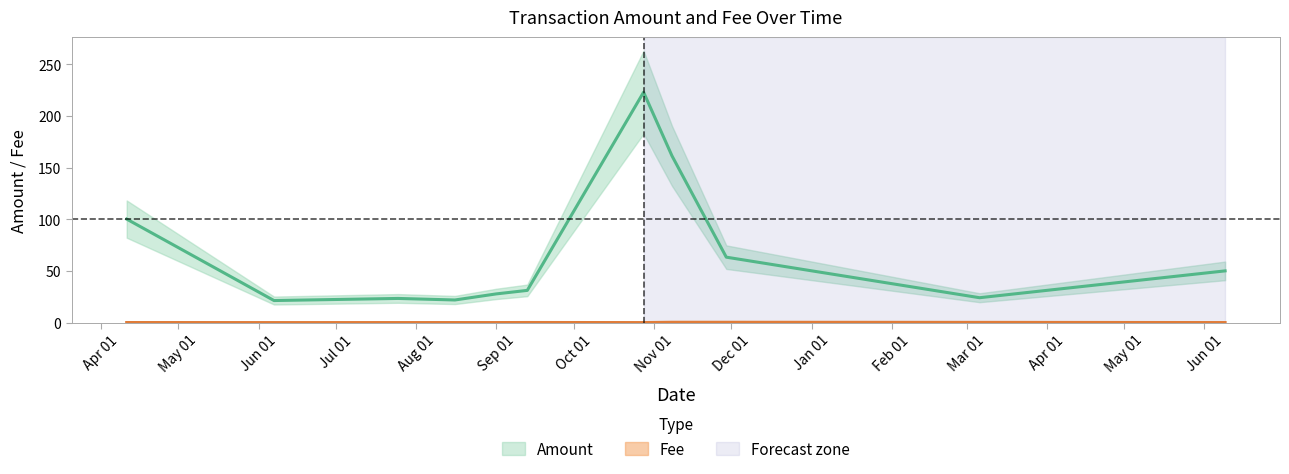

Reading right to left, extract all data points from this chart.

Amount: 50.0	24.1	63.3	161.3	223.0	31.2	27.8	21.9	23.4	21.3	100.2
Fee: 0.0	0.2	0.3	0.3	0.0	0.1	0.0	0.0	0.0	0.0	0.1